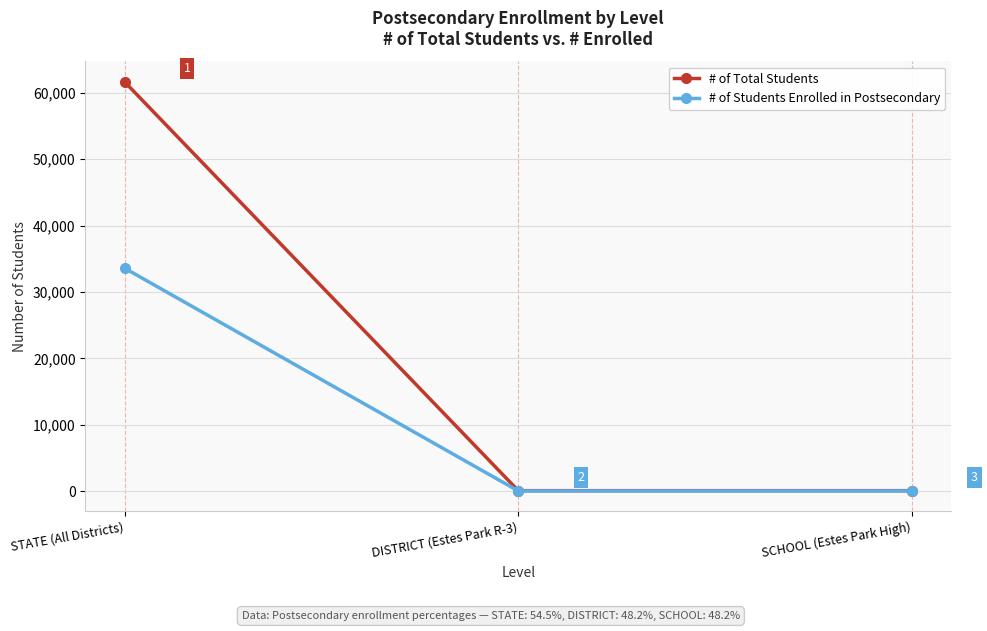

Rank the series at DISTRICT (Estes Park R-3) from highest to lowest value.

# of Total Students, # of Students Enrolled in Postsecondary